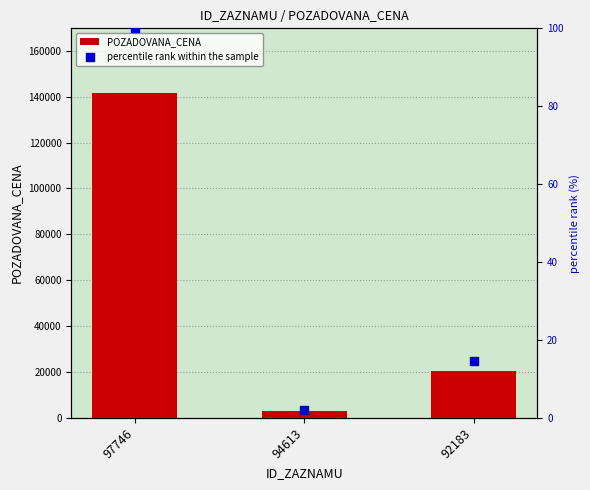

Which series reaches the minimum Y coordinate?

percentile rank within the sample